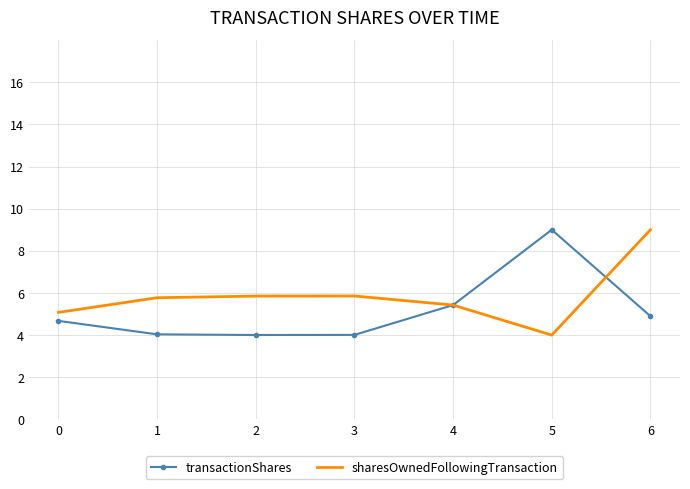

How many categories are shown in the chart?

7